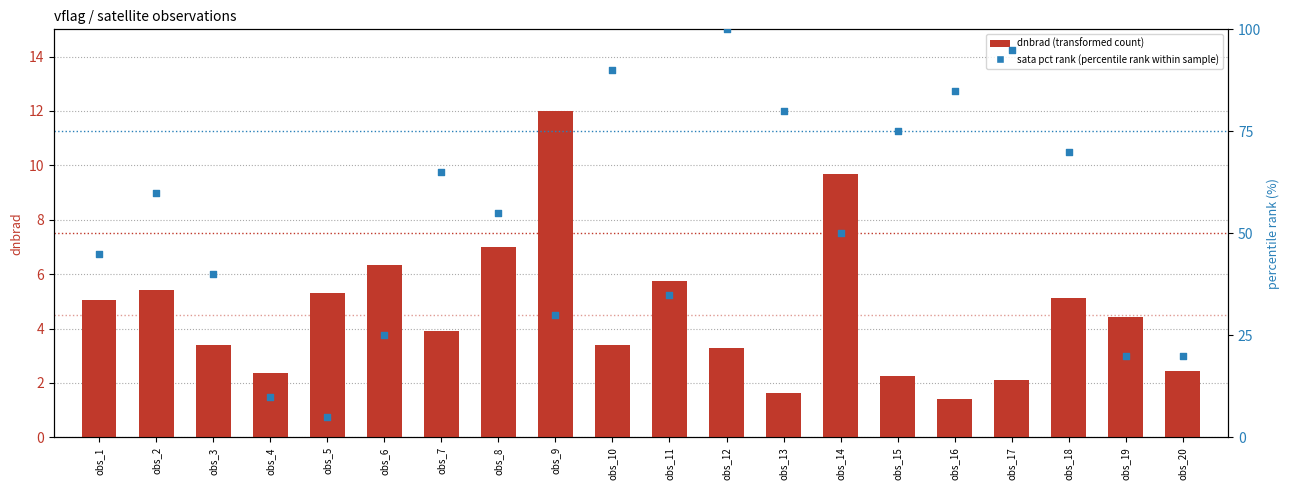

Which series reaches the maximum Y coordinate?

sata pct rank